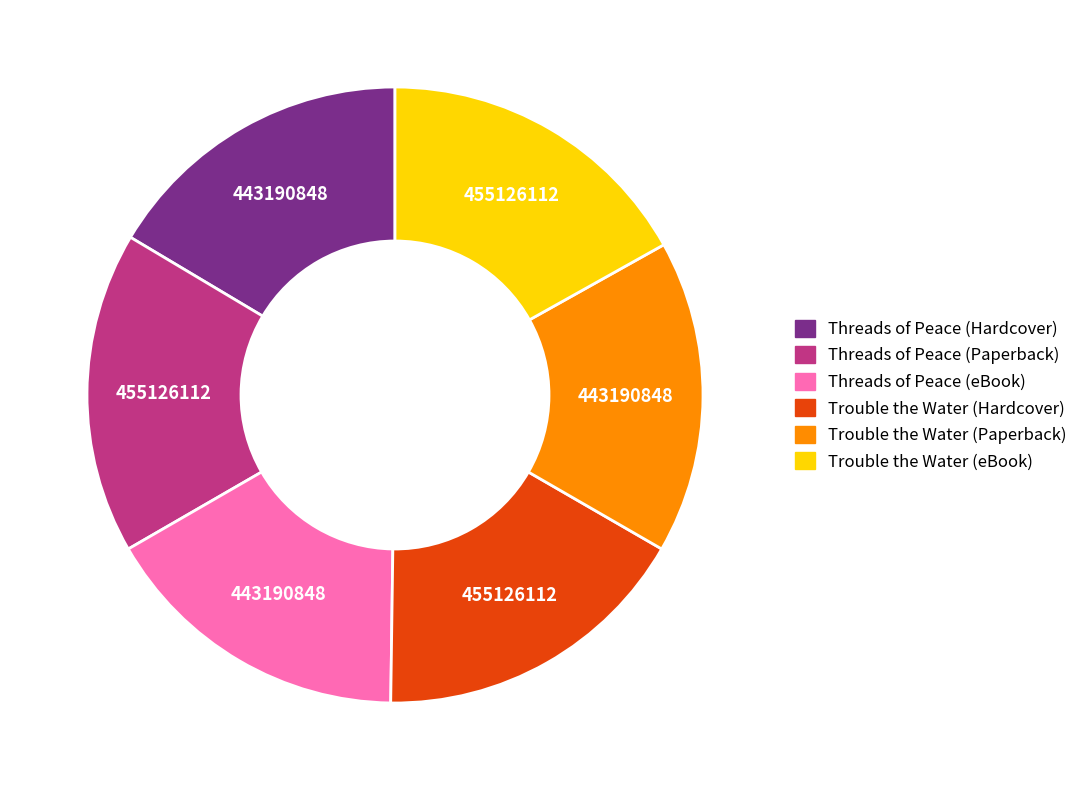

Is there any slice that represents more than half of the pie?

No